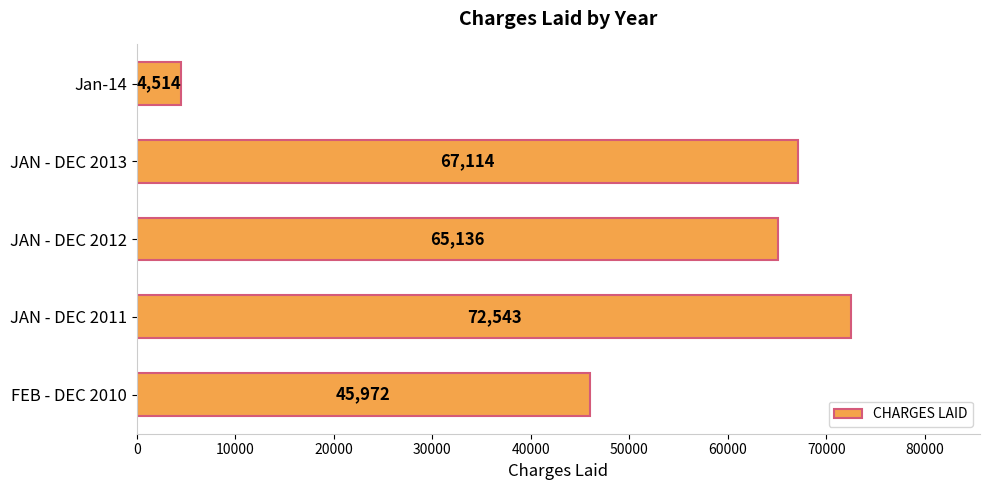

True or false: the data shows 7649 at Jan-14.

False